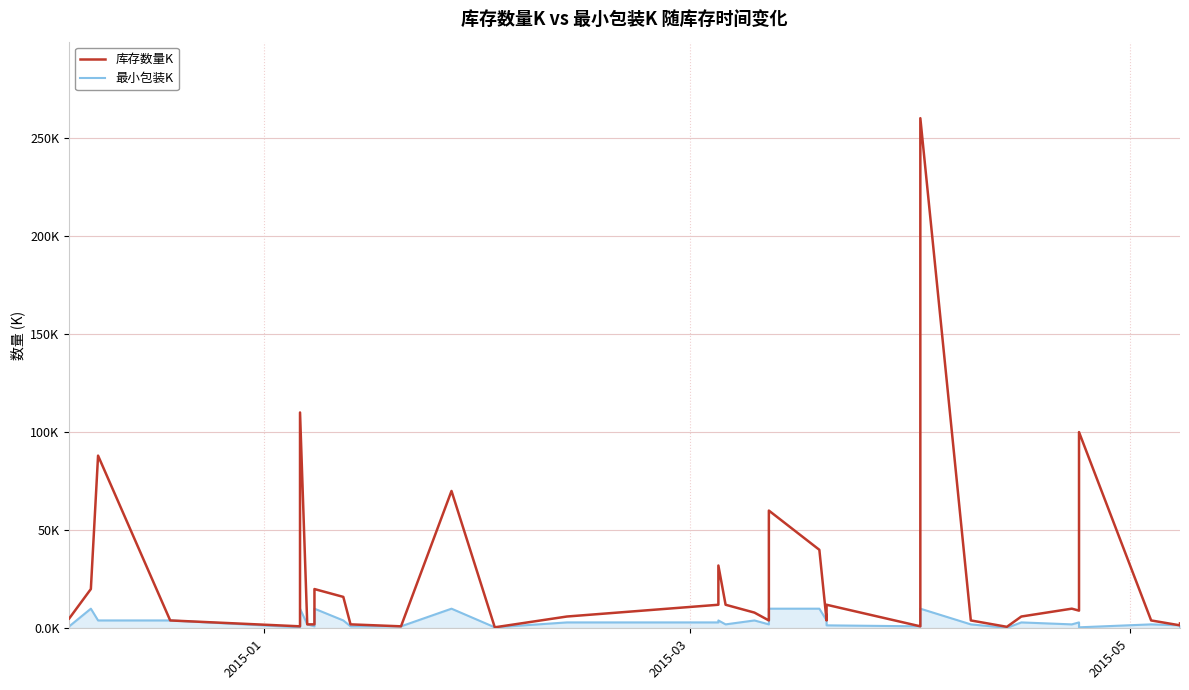

What is the minimum value for 最小包装K?

0.2